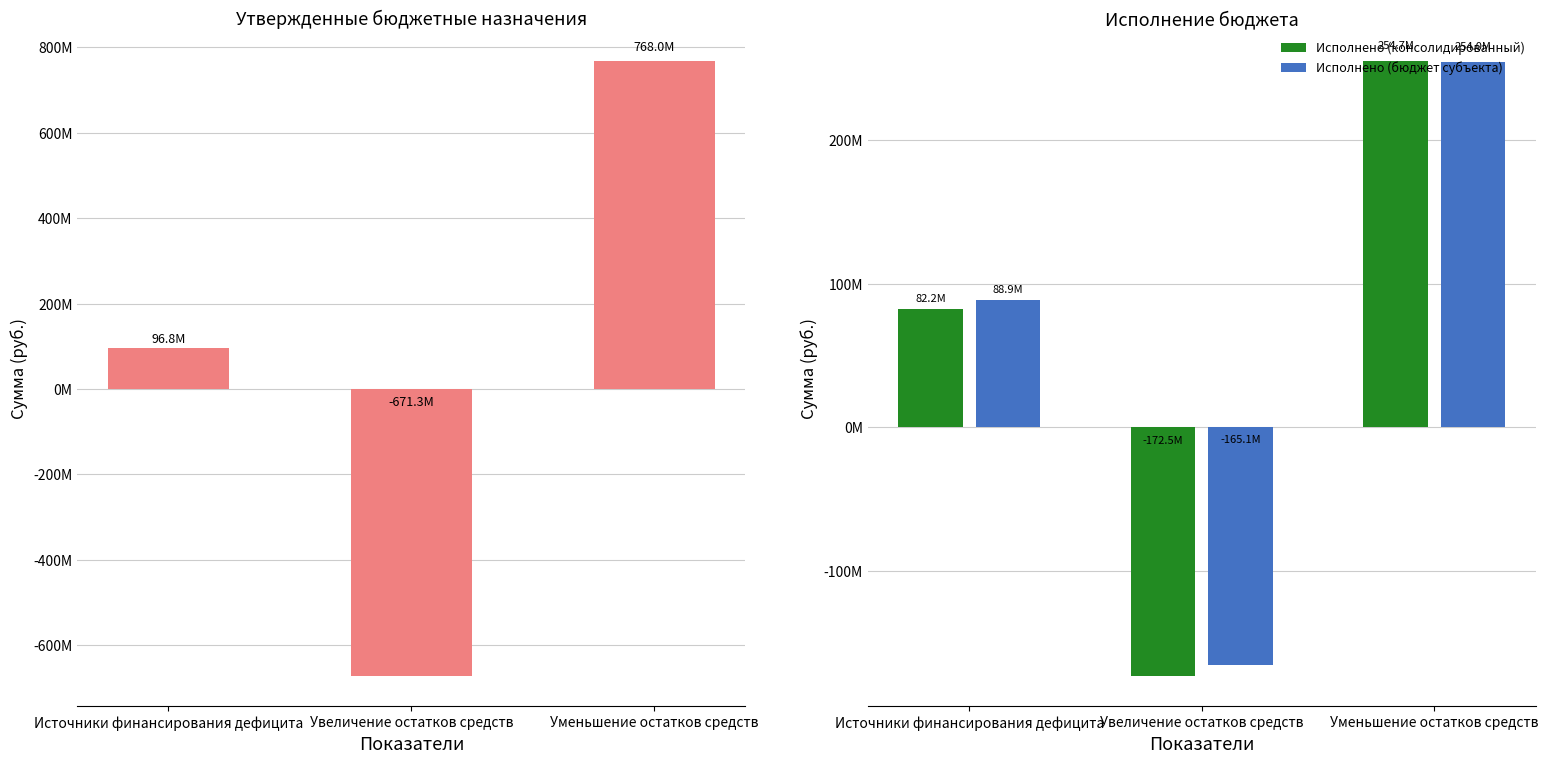

What is the total value across all series at Источники финансирования дефицита?

267808282.9